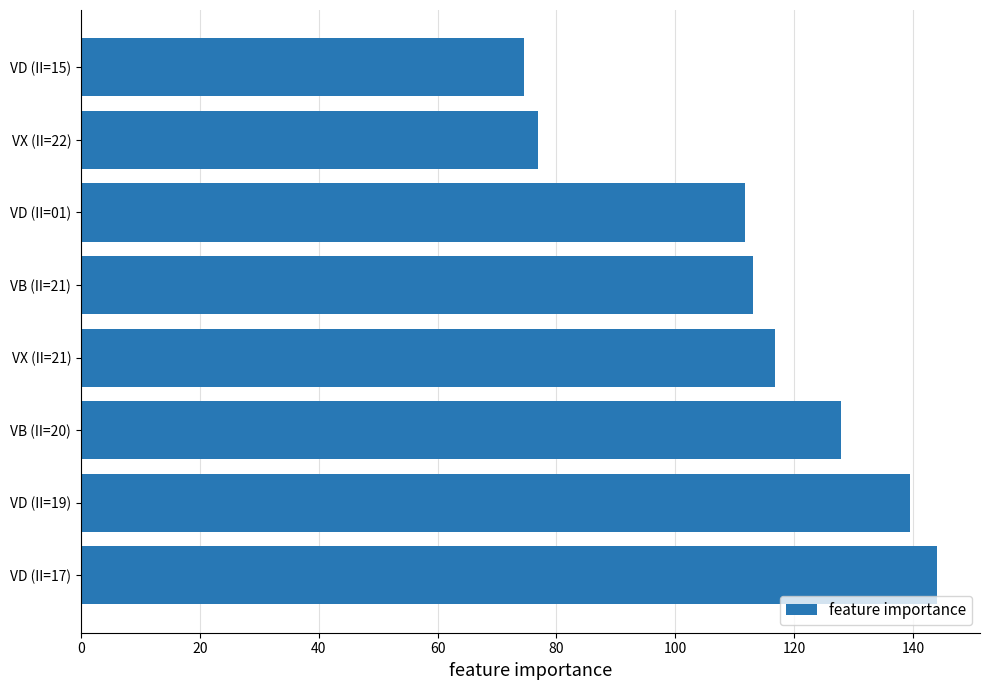

Which label corresponds to the smallest value in the chart?

VD (II=15)